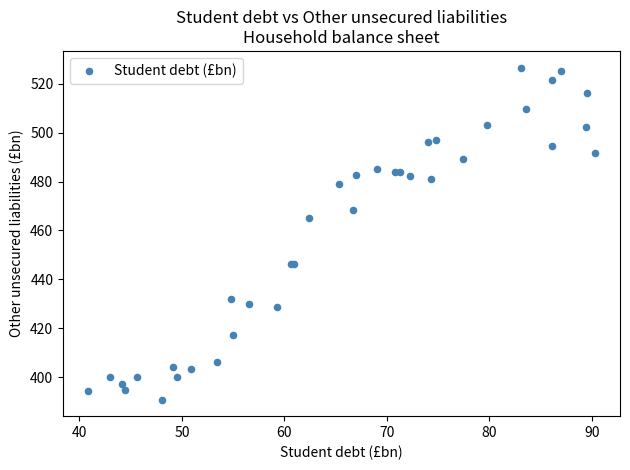

What Y value in the scatter plot is closest to 458?

465.1